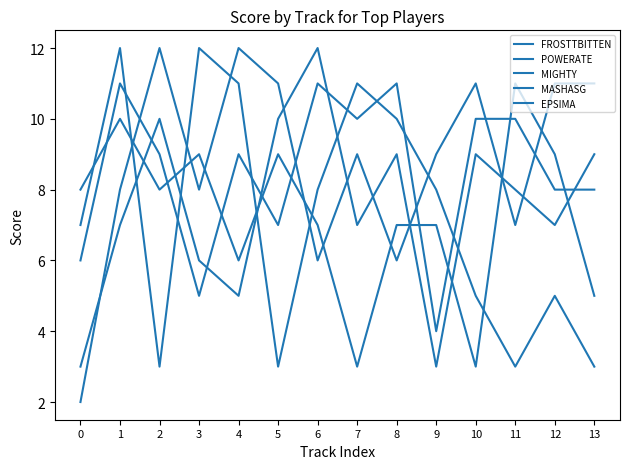

What is the difference between the second highest and minimum values in the MASHASG series?

7